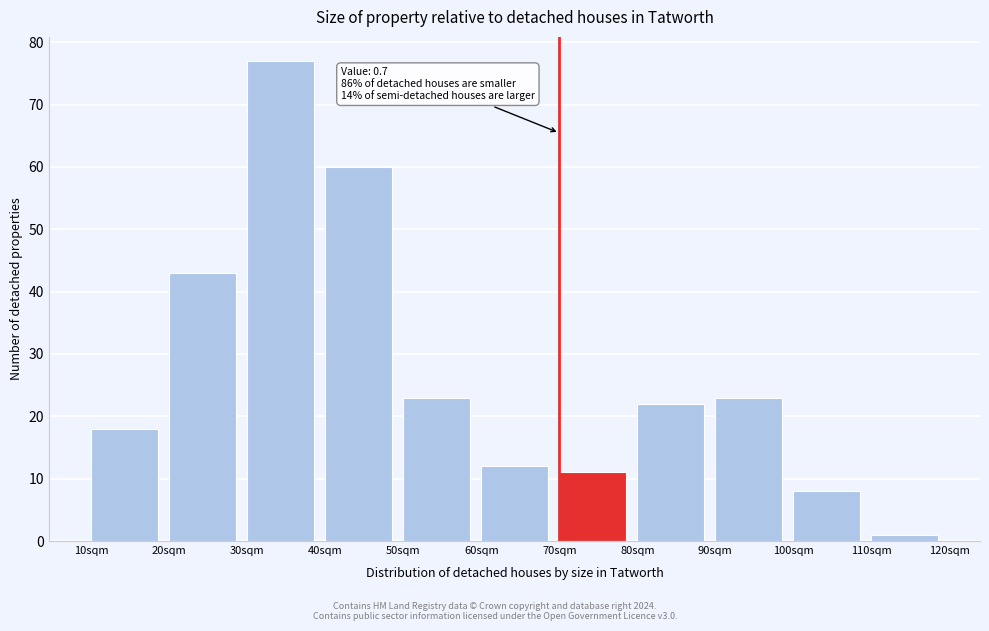

Reading right to left, what are all the values shown in this chart?

110sqm=1	100sqm=8	90sqm=23	80sqm=22	70sqm=11	60sqm=12	50sqm=23	40sqm=60	30sqm=77	20sqm=43	10sqm=18